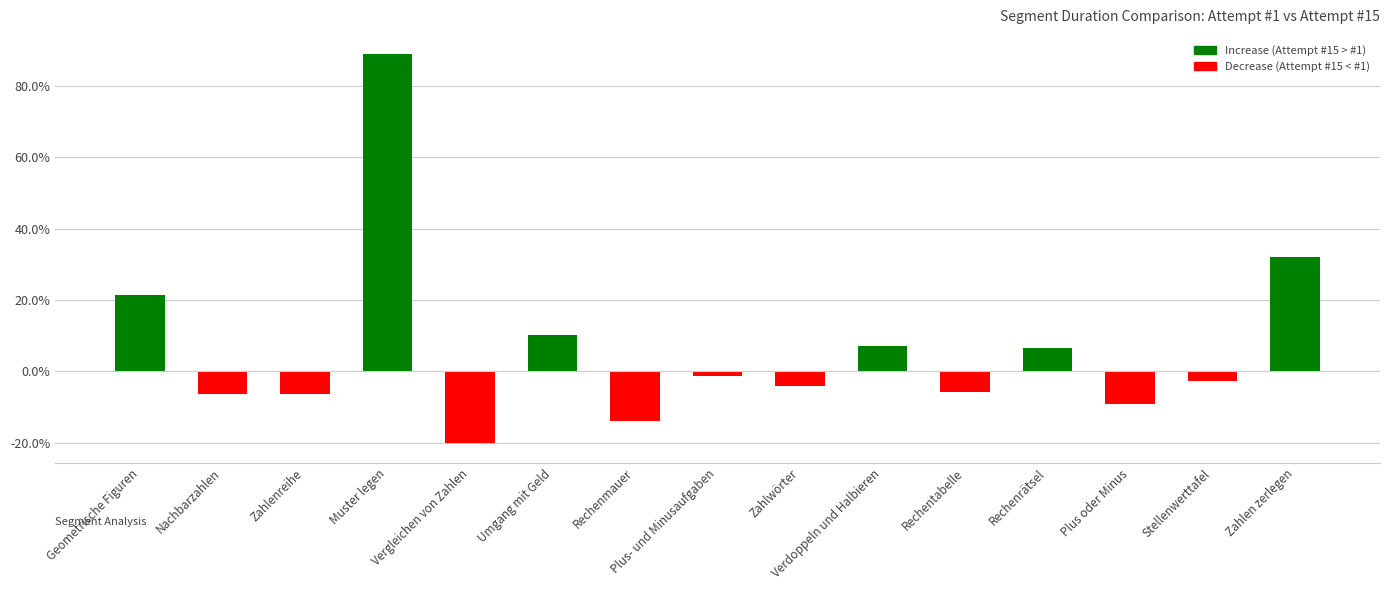

How many bars are there in total?

15